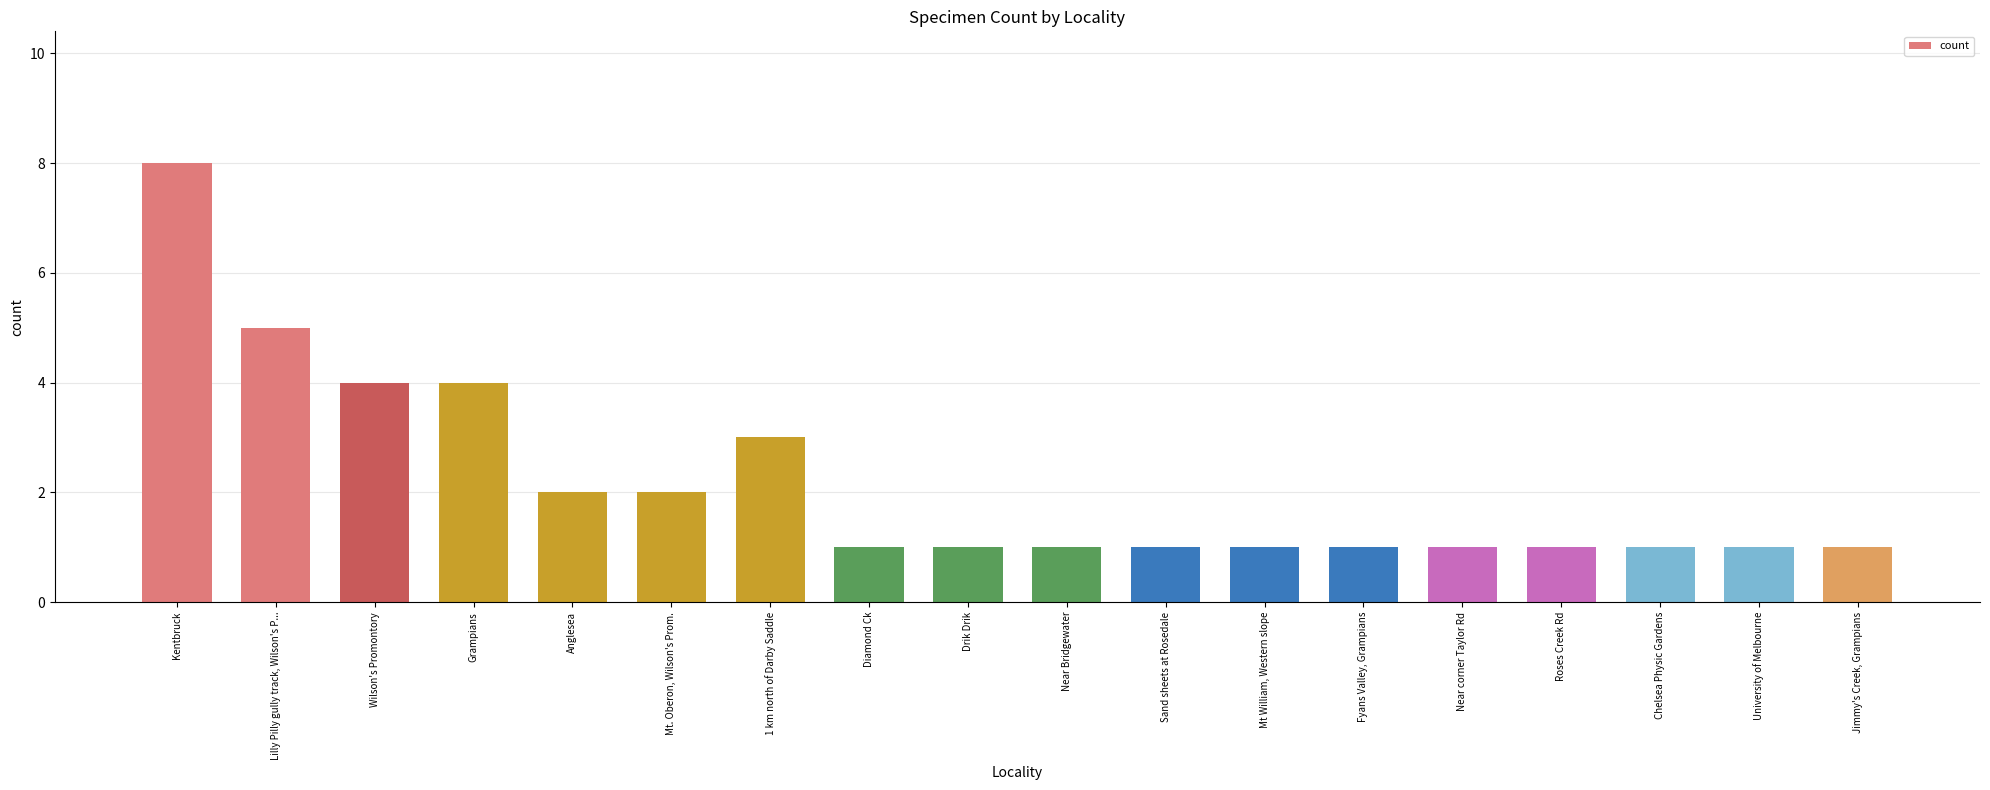

Which has a higher value, Mt William, Western slope or Wilson's Promontory?

Wilson's Promontory